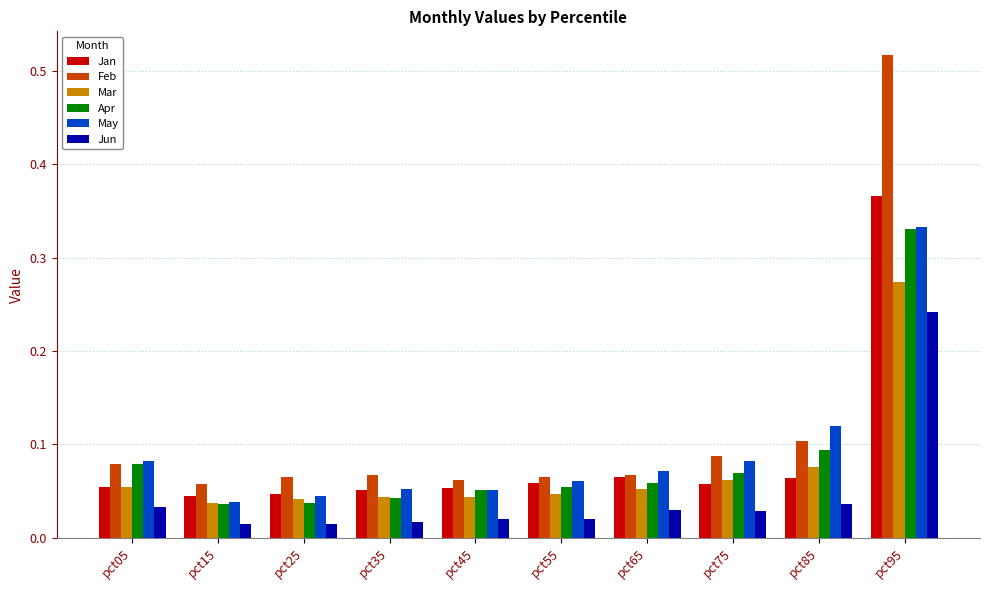

At how many categories does at least one series exceed 0?

10